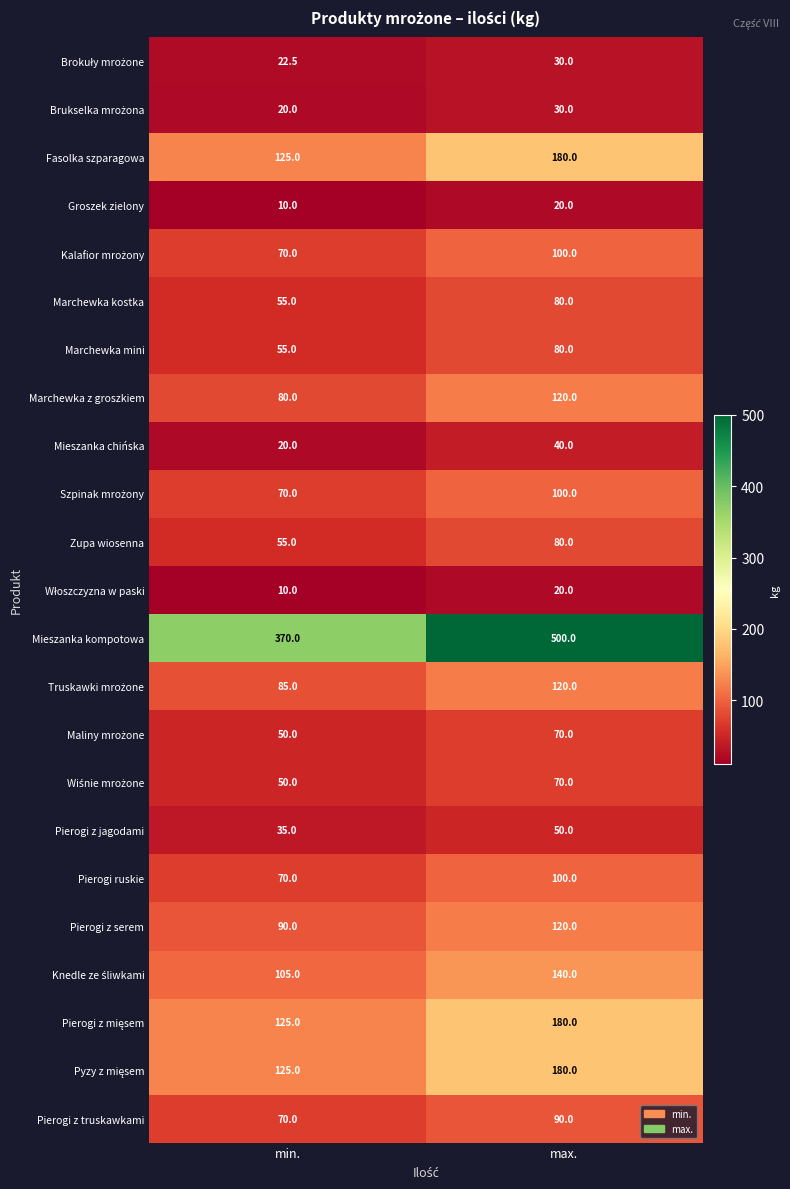

What is the total value across all series at min.?

1767.5